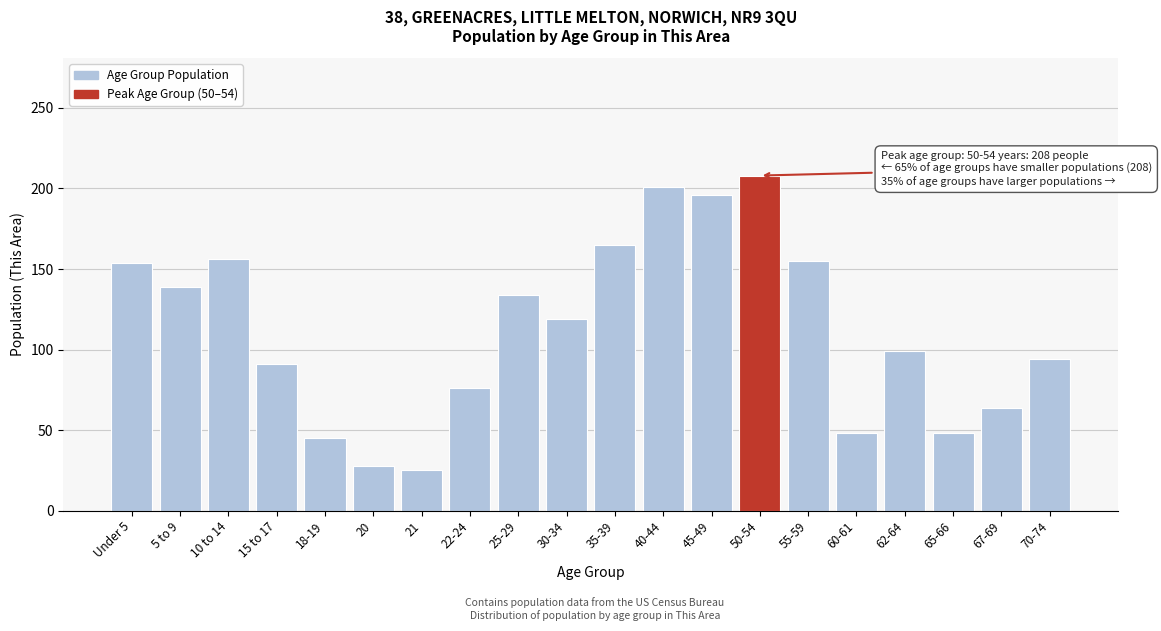

What value does the data have at 5 to 9?

139